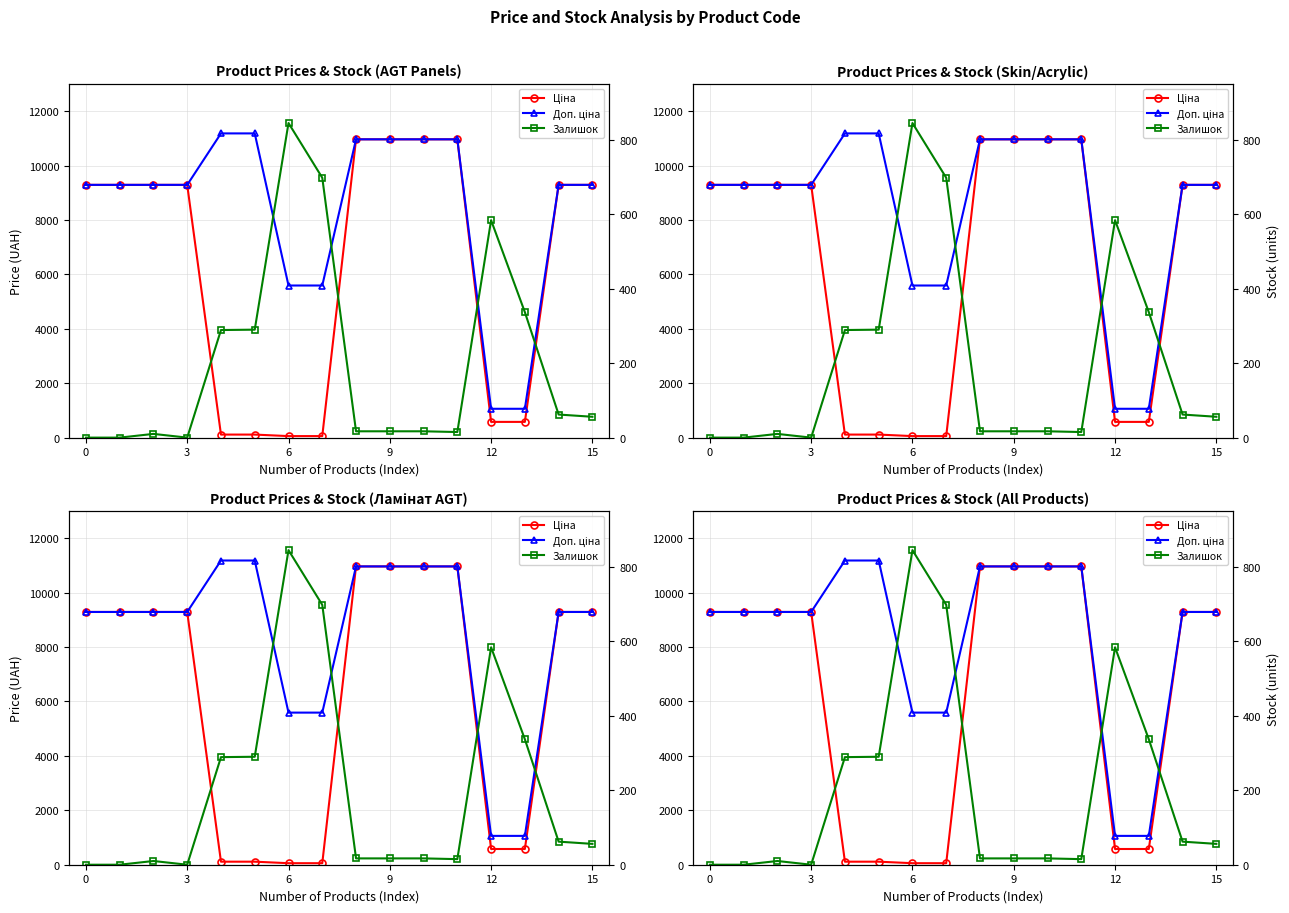

Which series has the largest total across all categories?

Доп. ціна